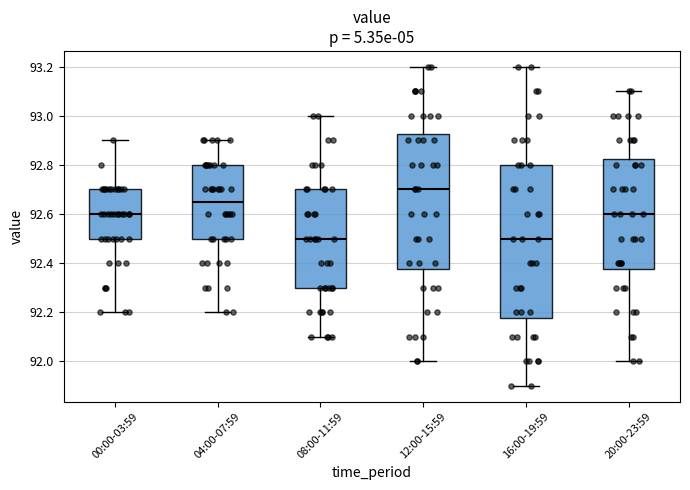

Which box is the tallest, from its lower edge to its upper edge?

16:00-19:59